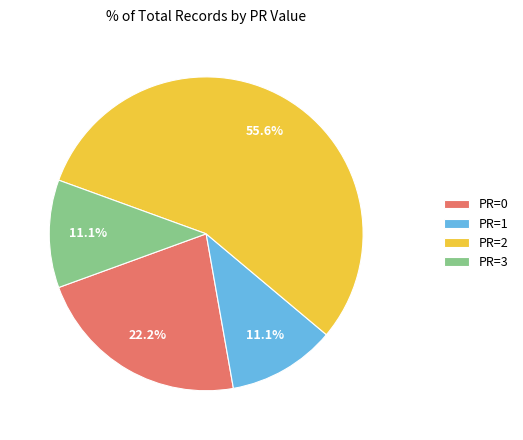

Which slice represents more than half of the pie?

PR=2